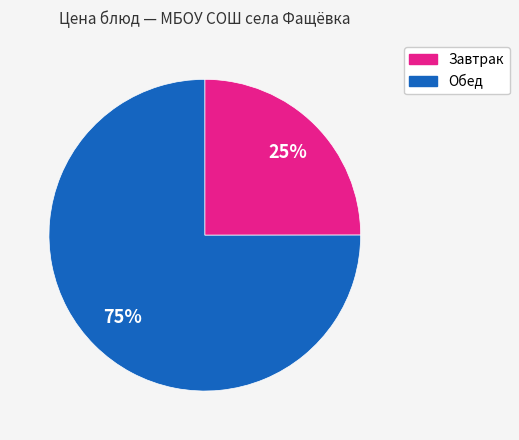

To the nearest percent, what is the average slice percentage?

50%